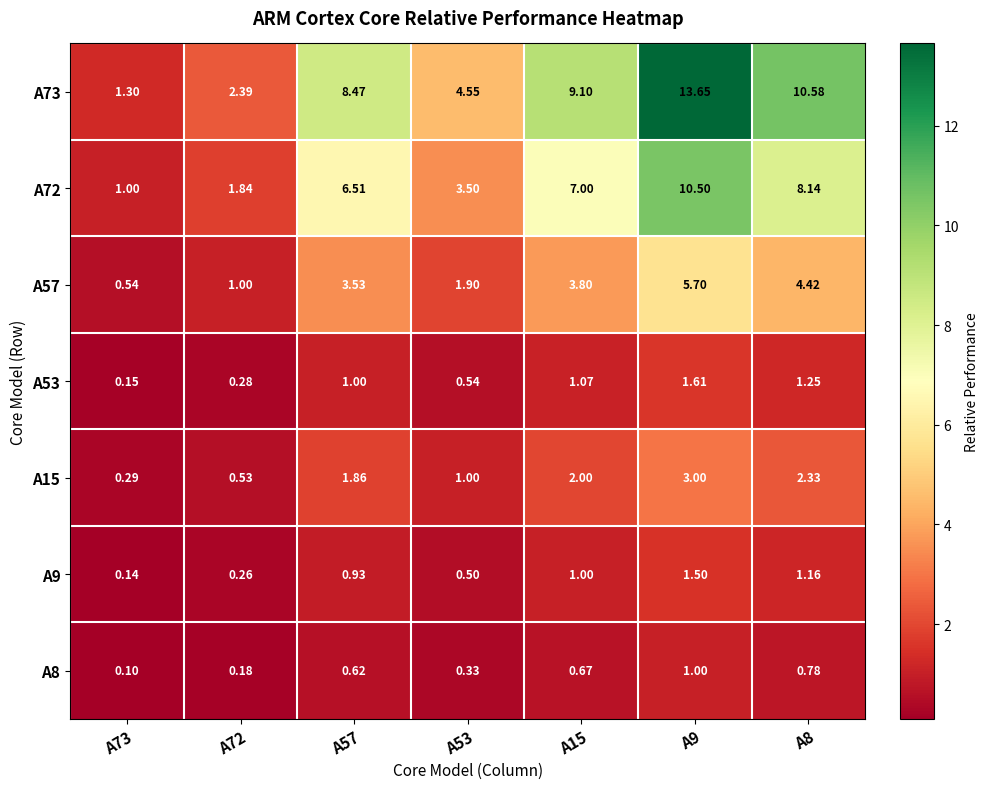

At which category is the sum across all series the highest?

A9